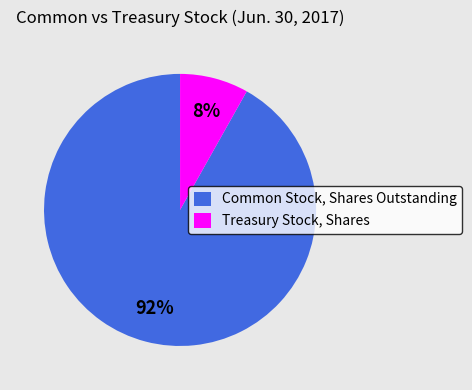

Count the number of slices in the pie.

2